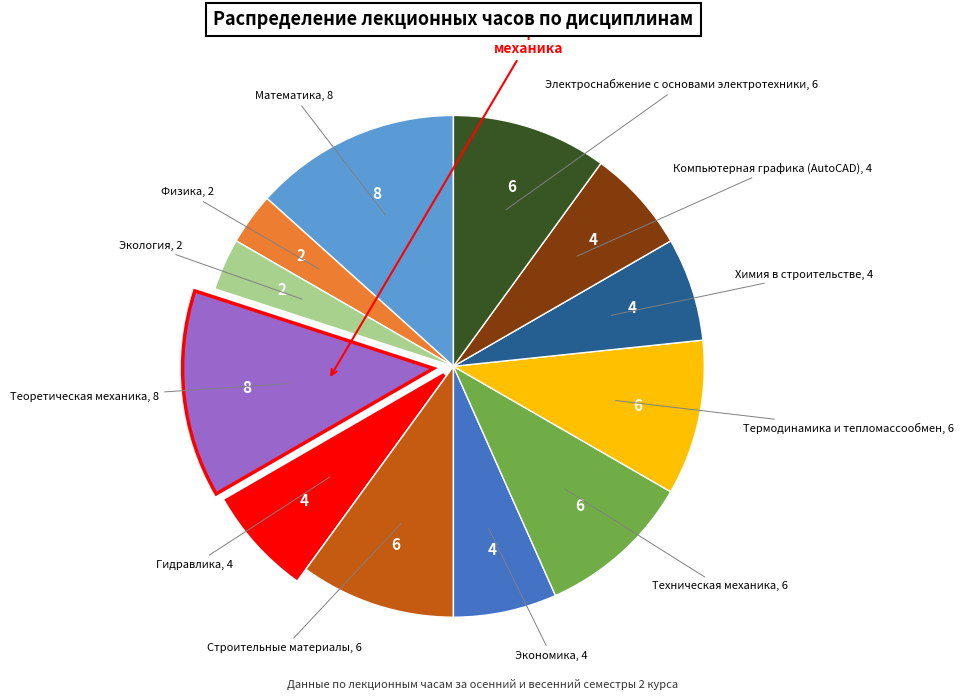

Does any single category account for the majority?

No